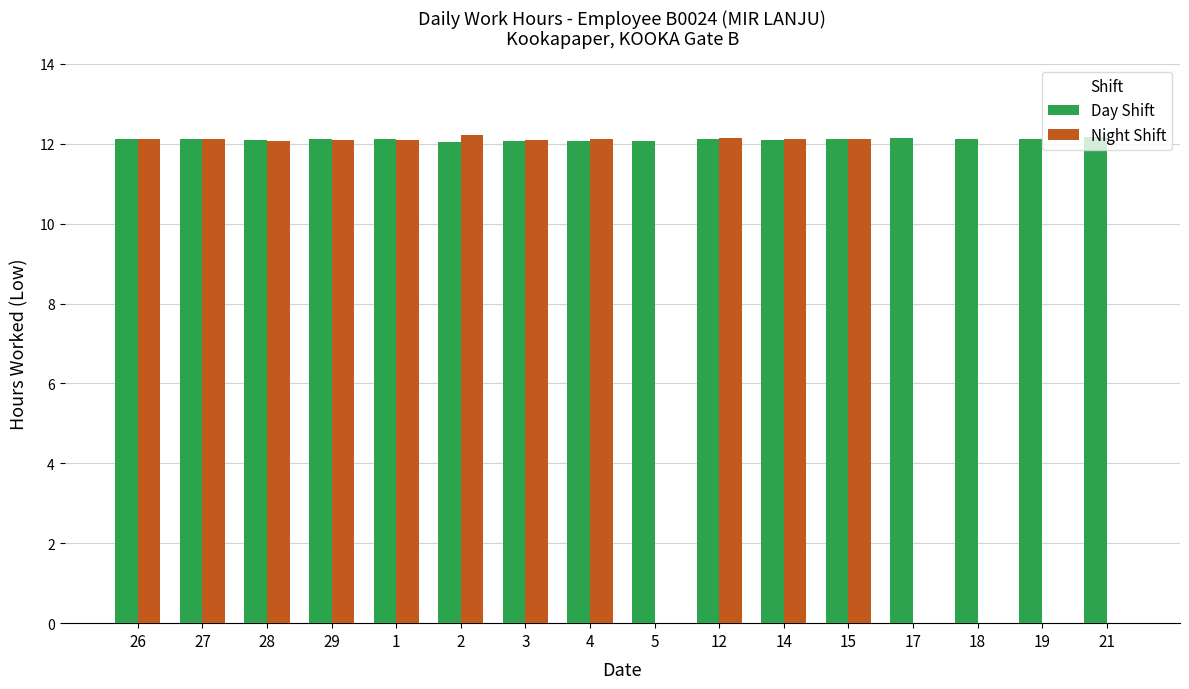

What value does the Day Shift series have at 12?

12.1